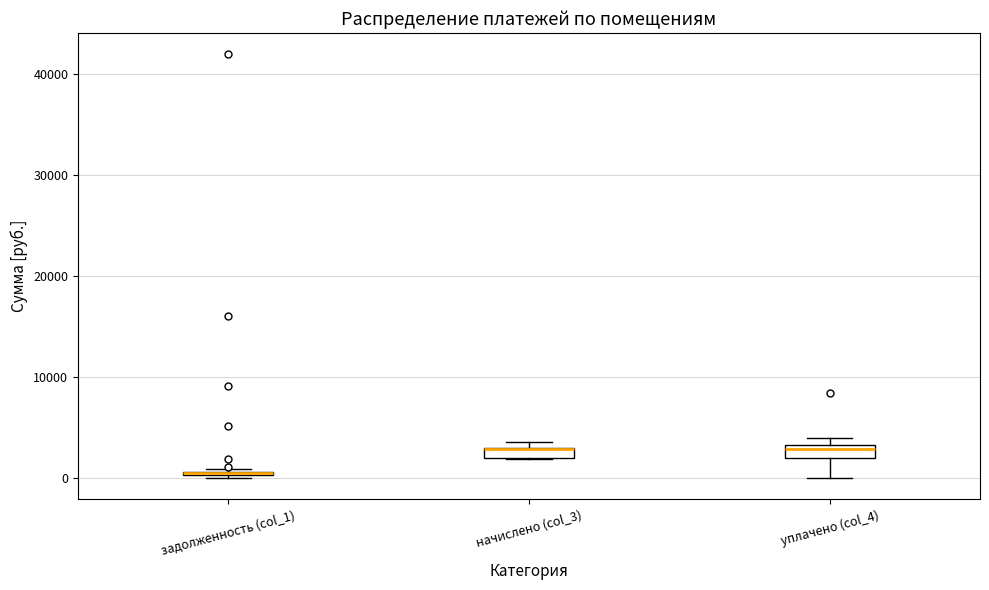

Where is the upper edge of the box for уплачено (col_4) on the y-axis? The values are not printed on the chart, so give them approximately, as read against the axis.

3000